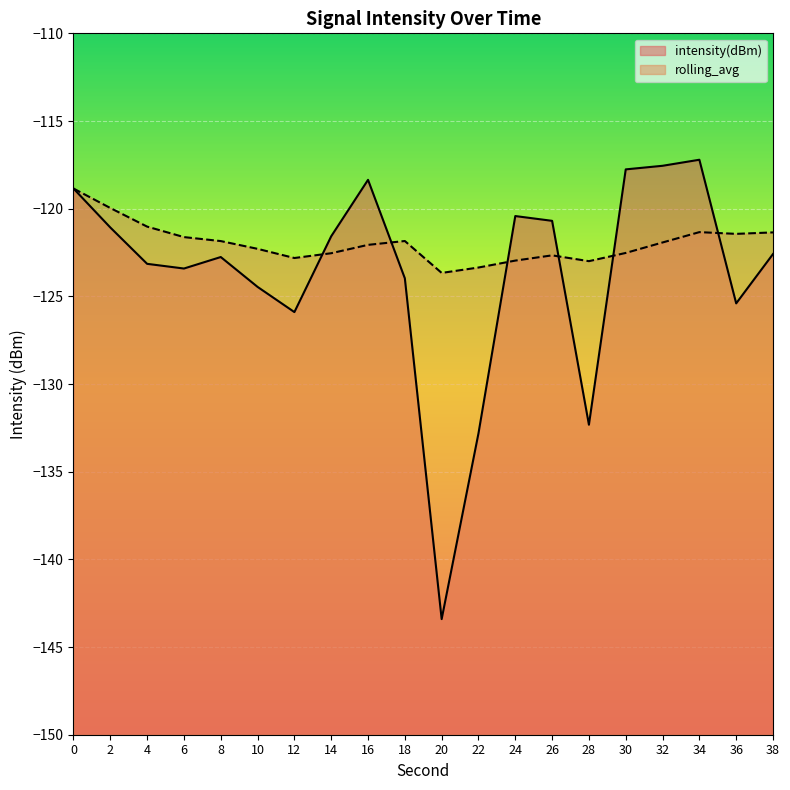

After their last crossing, which series has the higher values: intensity(dBm) or rolling_avg?

rolling_avg